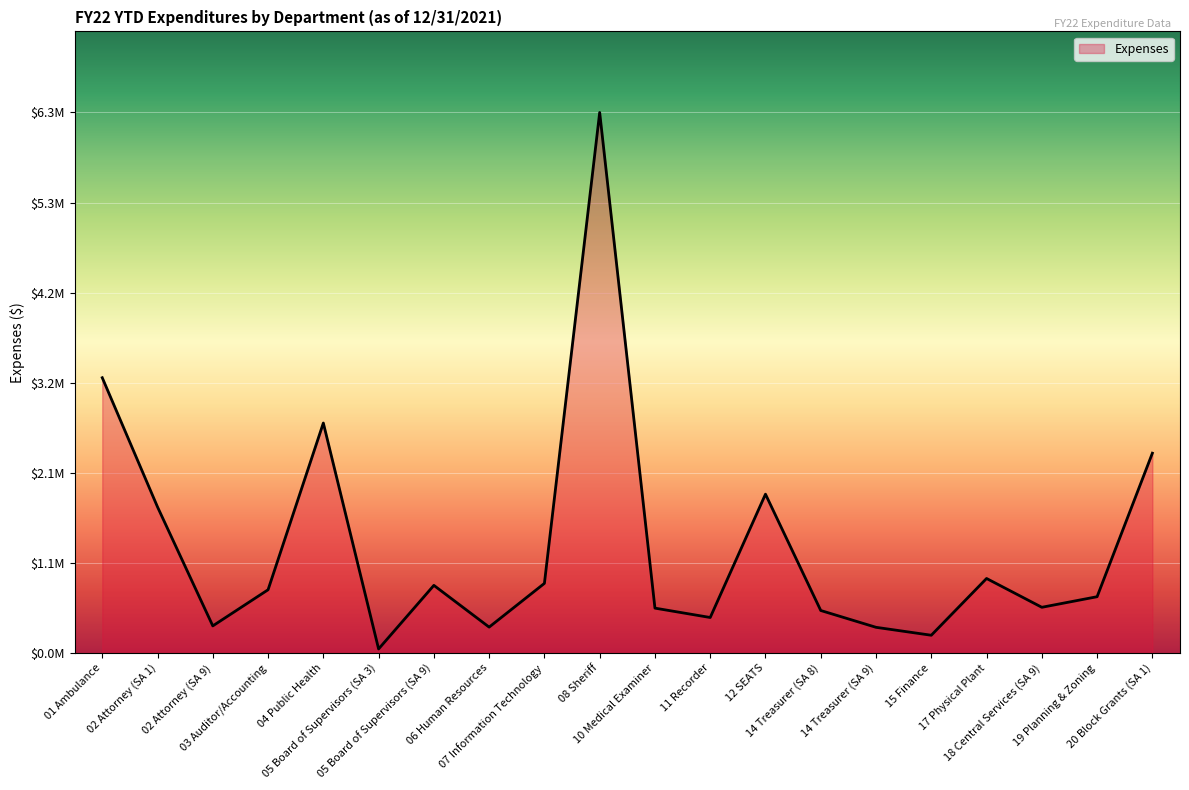

How many interior local peaks (higher than both neighbors) does the data have?

5